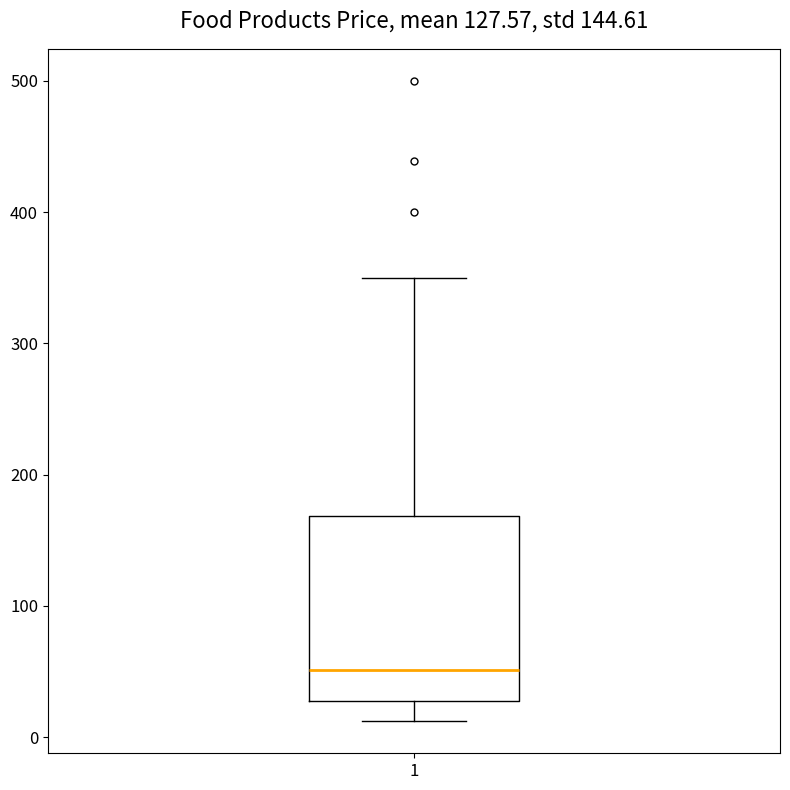

Read this box plot against the y-axis: the position of the median line, the range covered by the box, and the ends of both whiskers. The values are not printed on the chart, so give them approximately, as read against the axis.

median 50, box 30 to 170, whiskers 10 to 350